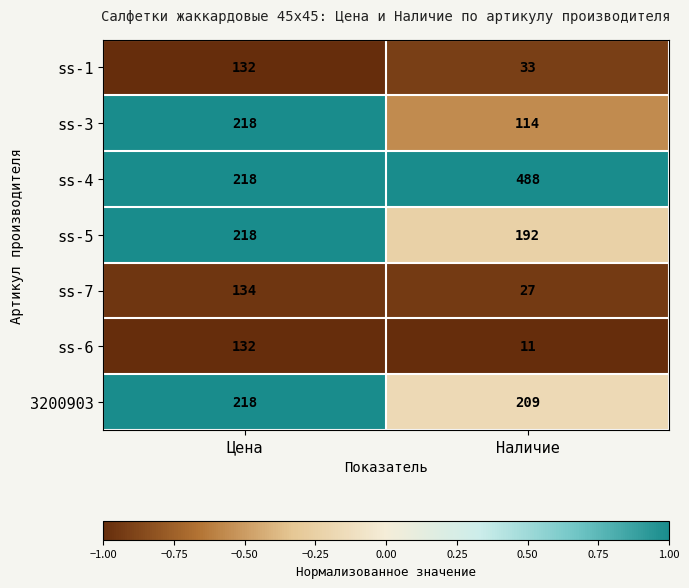

Which series has the largest total across all categories?

ss-4